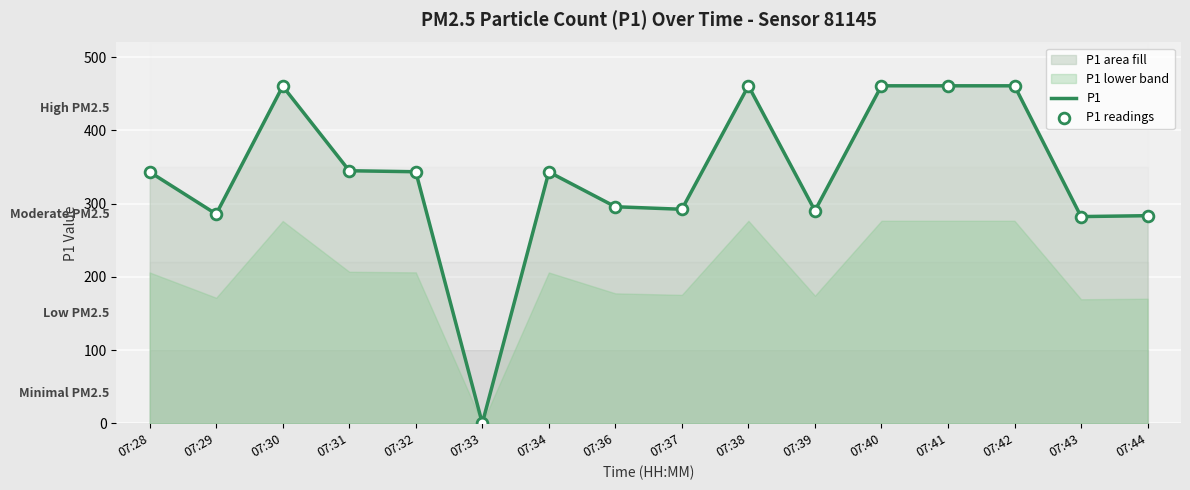

True or false: P1 has a value of 292.3 at 07:37.

True